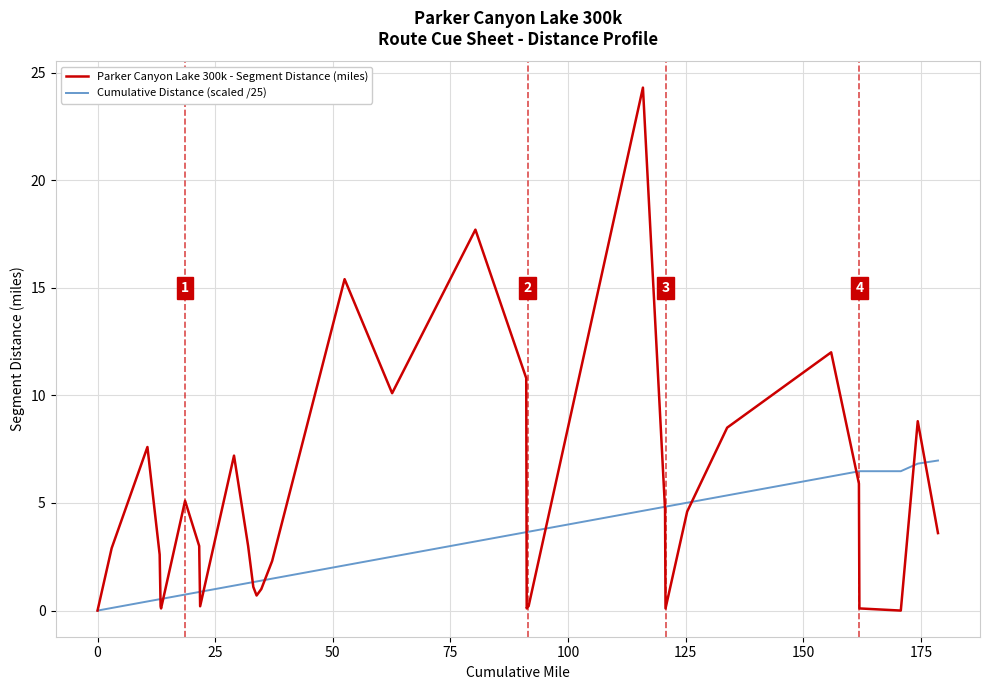

Which series has the largest total across all categories?

Parker Canyon Lake 300k - Segment Distance (miles)